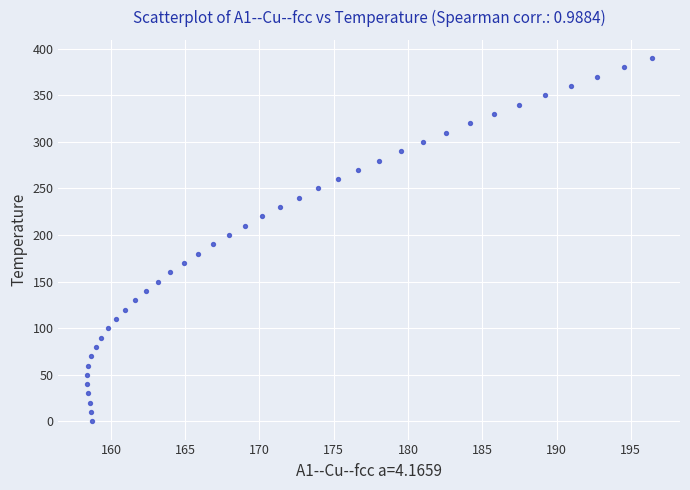

What is the range of Y values (max minus min)?

390